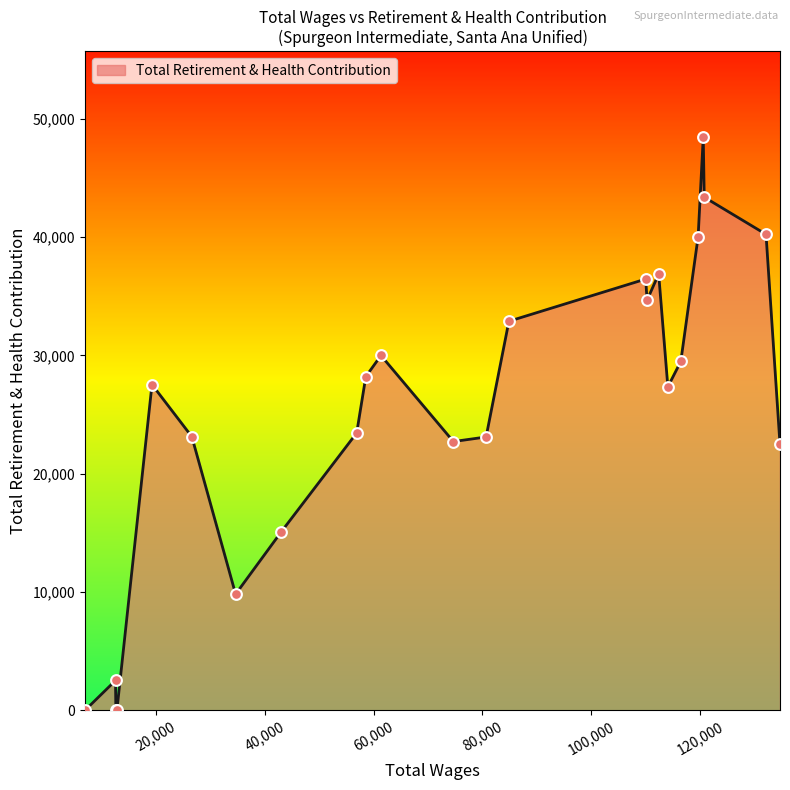

What is the difference between the maximum and minimum values?

48442